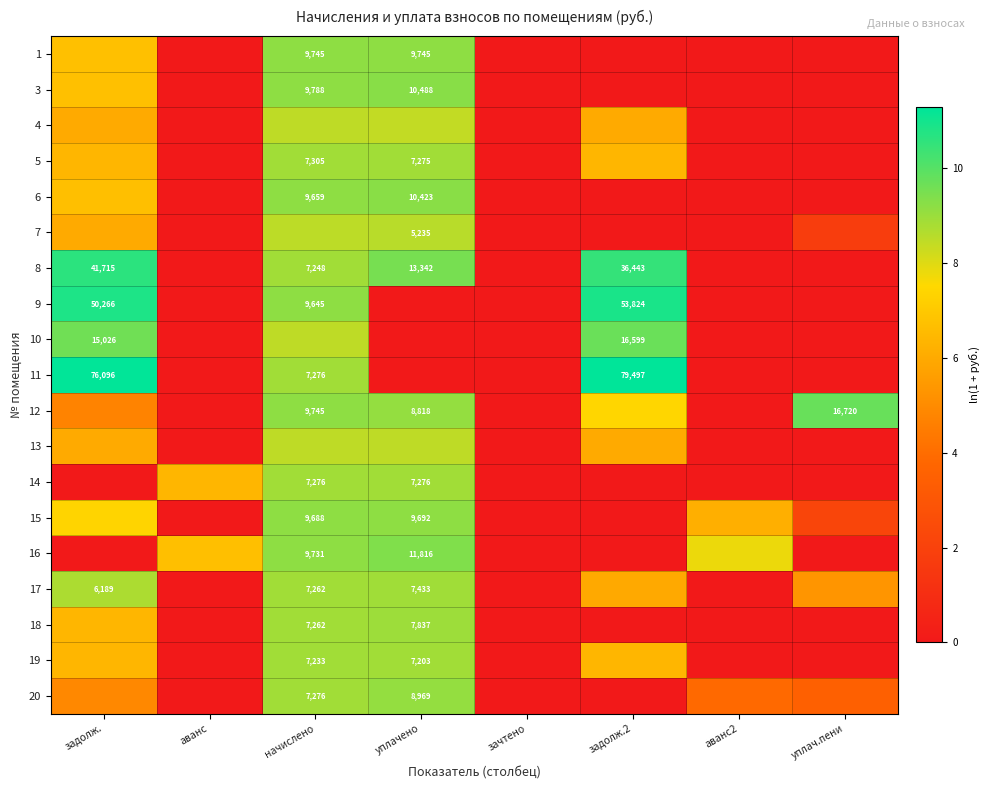

How many values in the 18 series exceed 0?

3